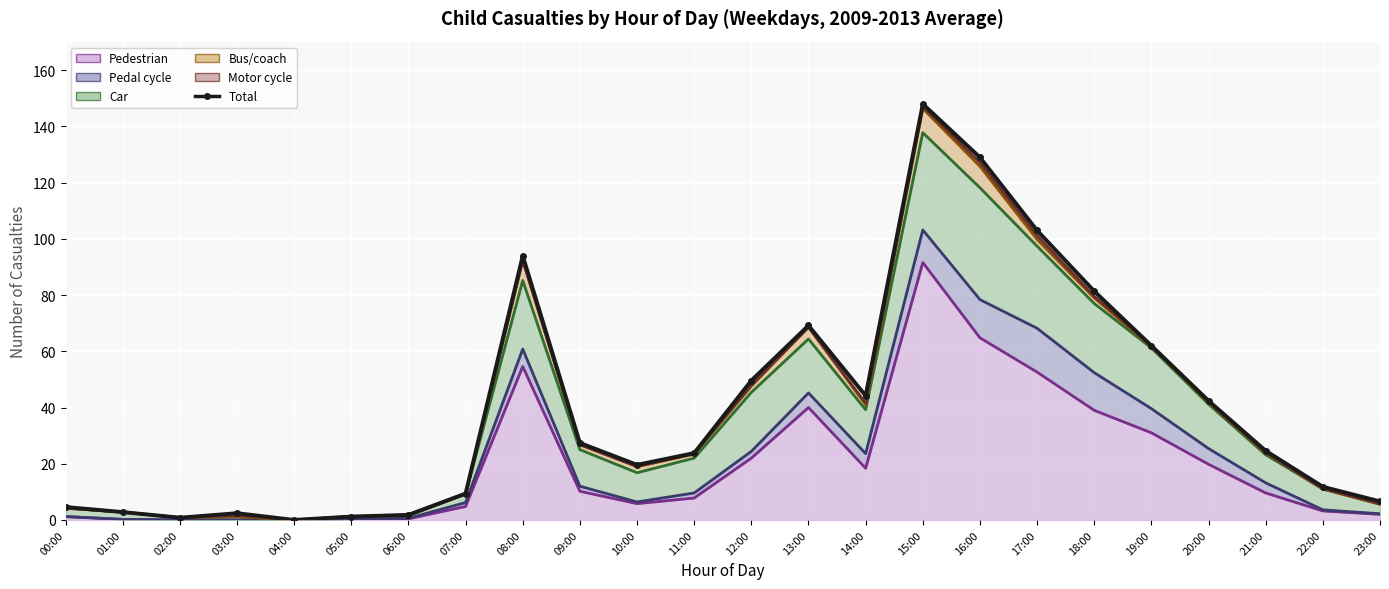

At which label does the data first exceed 24?

08:00